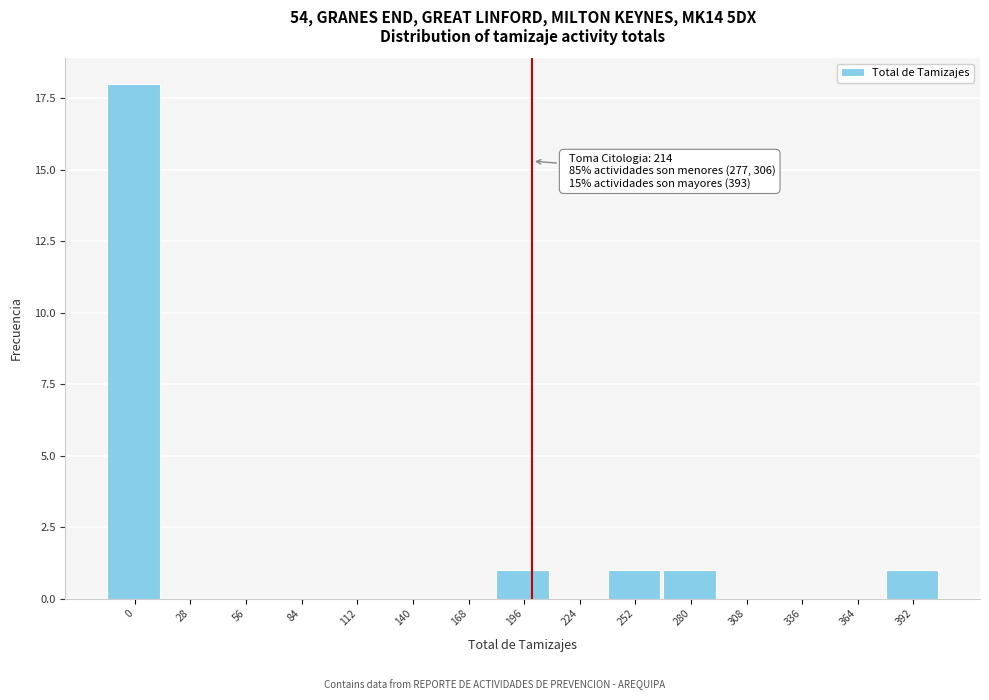

Reading left to right, extract all data points from this chart.

0=18	28=0	56=0	84=0	112=0	140=0	168=0	196=1	224=0	252=1	280=1	308=0	336=0	364=0	392=1